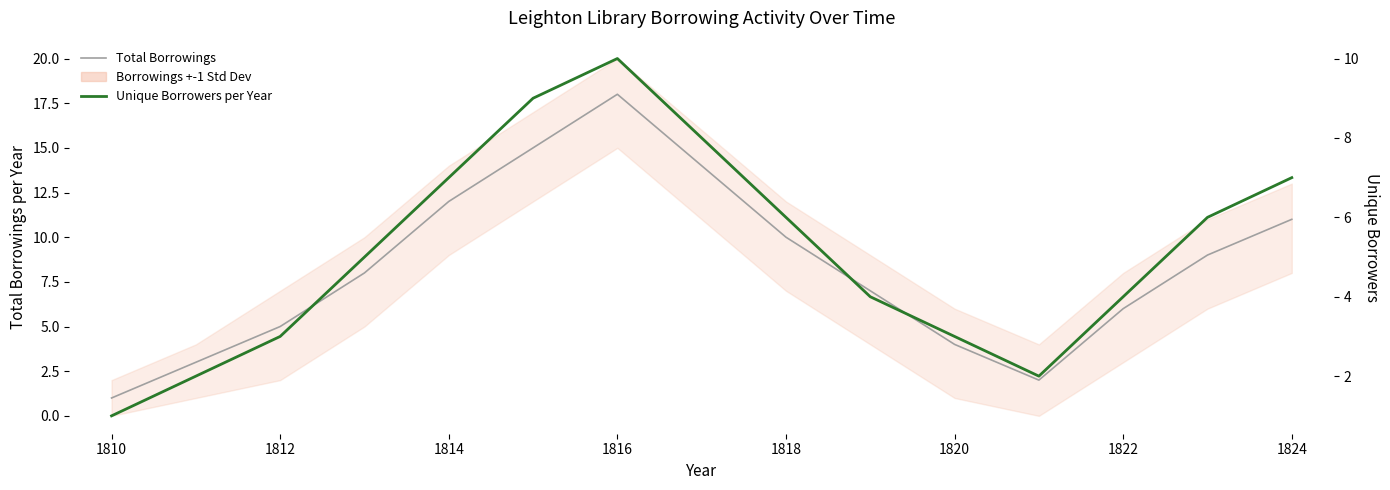

The Unique Borrowers per Year series shows 10 at 1814. True or false?

False